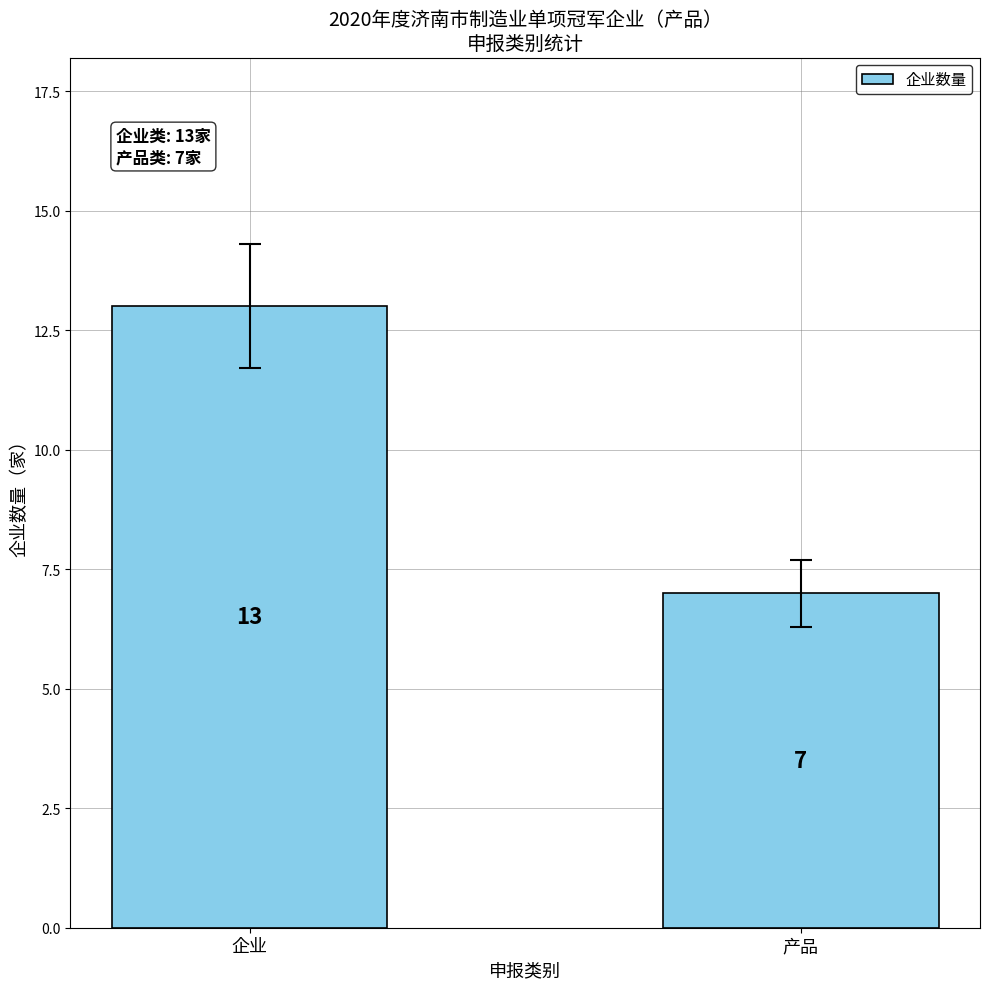

How many distinct data groups are displayed?

1